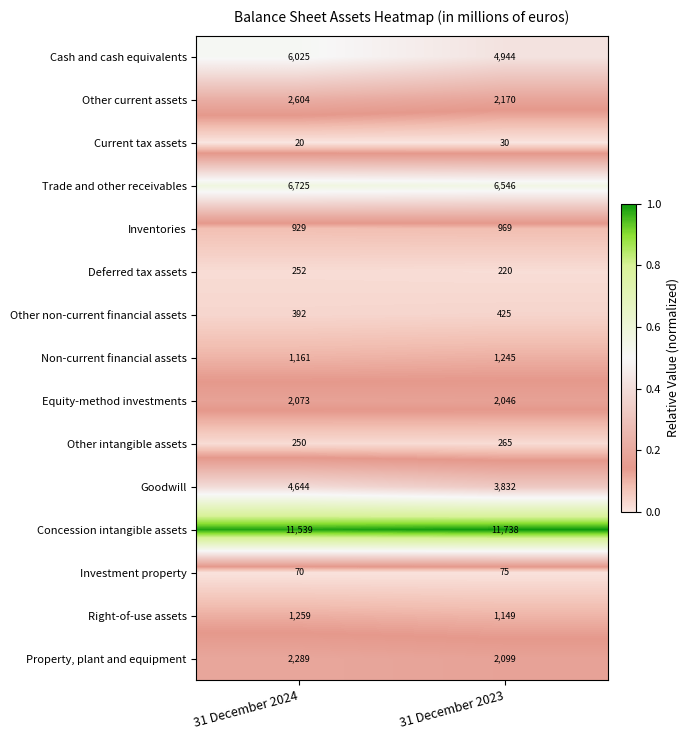

What is the approximate value of Non-current financial assets at 31 December 2024?

1161